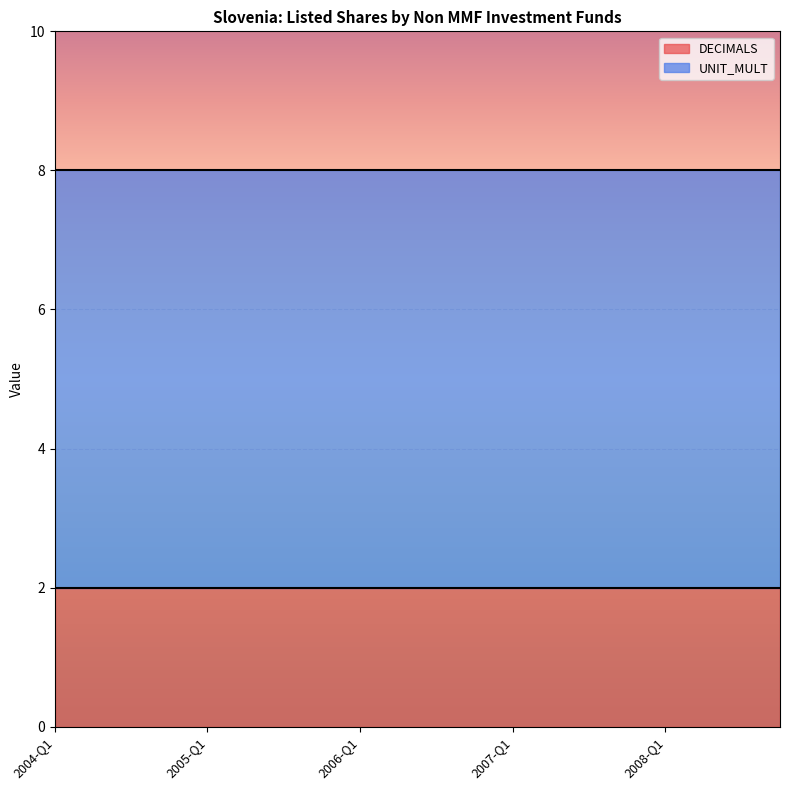

Reading right to left, extract all data points from this chart.

DECIMALS: 2008-Q4=2	2008-Q3=2	2008-Q2=2	2008-Q1=2	2007-Q4=2	2007-Q3=2	2007-Q2=2	2007-Q1=2	2006-Q4=2	2006-Q3=2	2006-Q2=2	2006-Q1=2	2005-Q4=2	2005-Q3=2	2005-Q2=2	2005-Q1=2	2004-Q4=2	2004-Q3=2	2004-Q2=2	2004-Q1=2
UNIT_MULT: 2008-Q4=6	2008-Q3=6	2008-Q2=6	2008-Q1=6	2007-Q4=6	2007-Q3=6	2007-Q2=6	2007-Q1=6	2006-Q4=6	2006-Q3=6	2006-Q2=6	2006-Q1=6	2005-Q4=6	2005-Q3=6	2005-Q2=6	2005-Q1=6	2004-Q4=6	2004-Q3=6	2004-Q2=6	2004-Q1=6